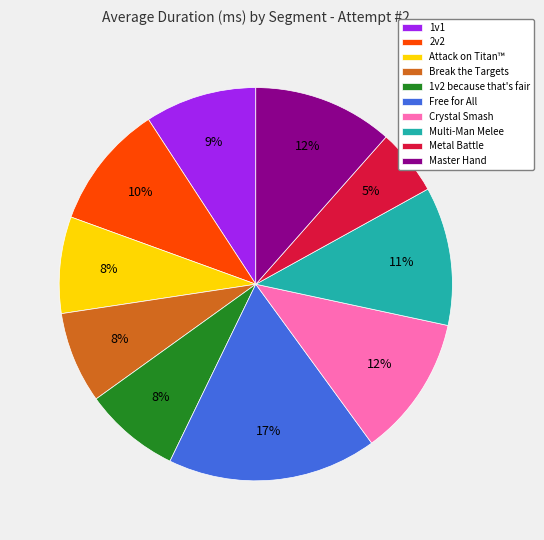

Is it true that Break the Targets is 1% of the pie?

False